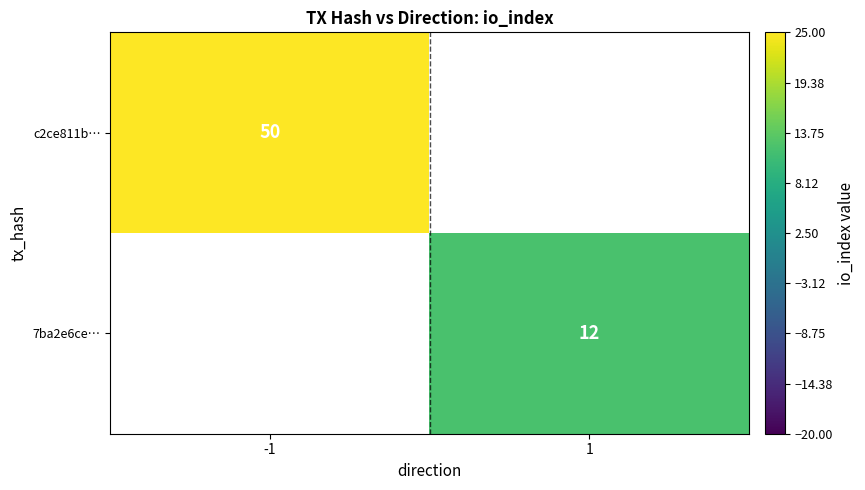

The value of 7ba2e6ce… at 1 is 12. True or false?

True